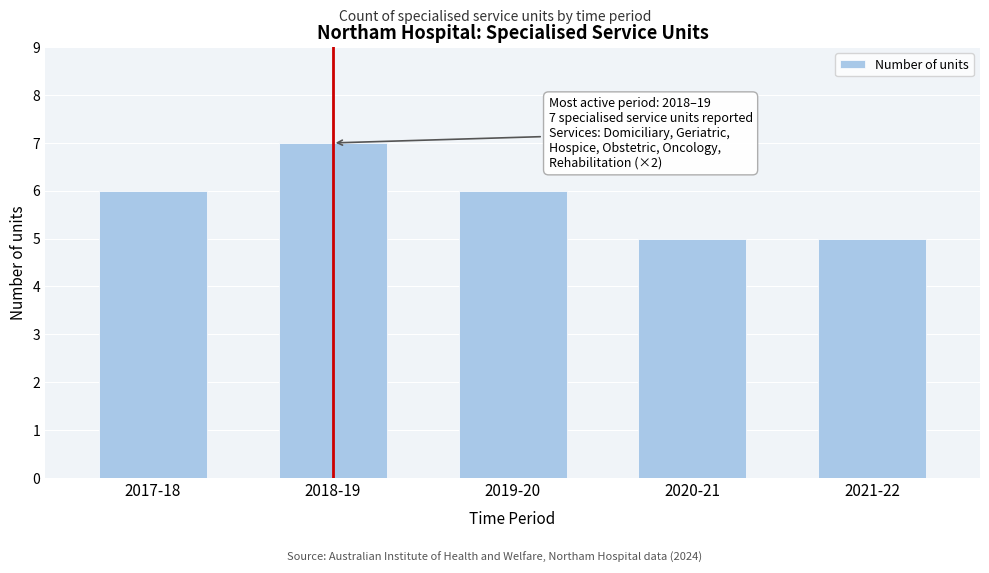

Reading right to left, extract all data points from this chart.

5	5	6	7	6